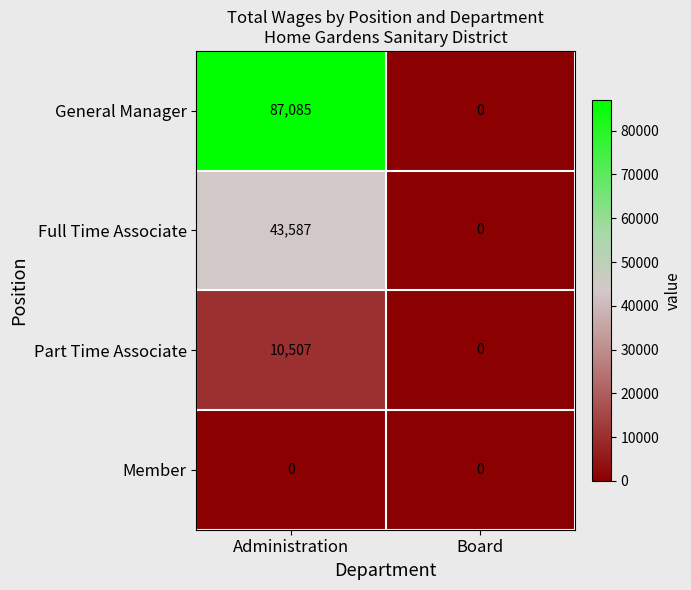

Which series changed the most between Administration and Board?

General Manager